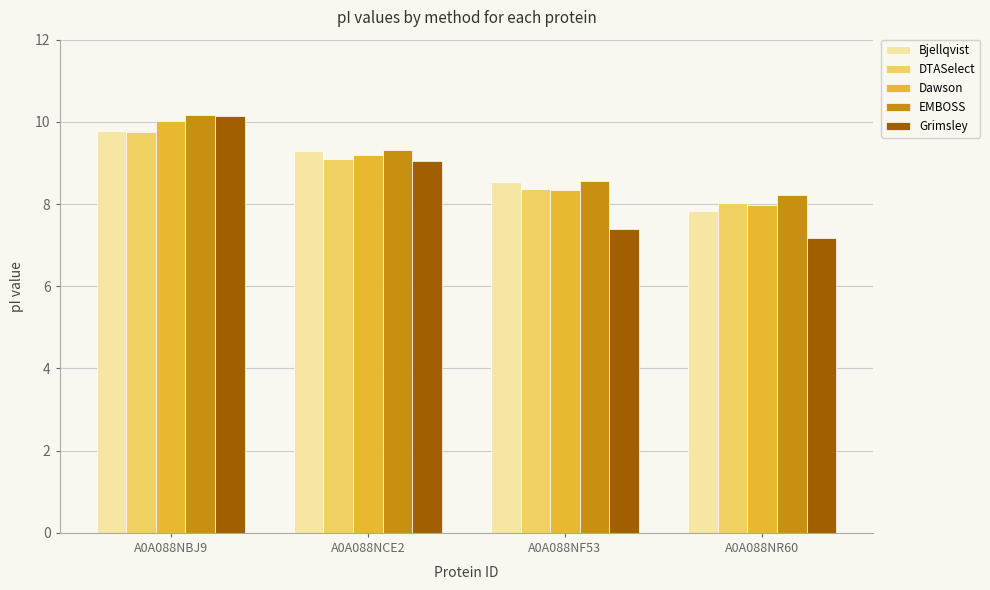

How many data points in Dawson are above 9?

2